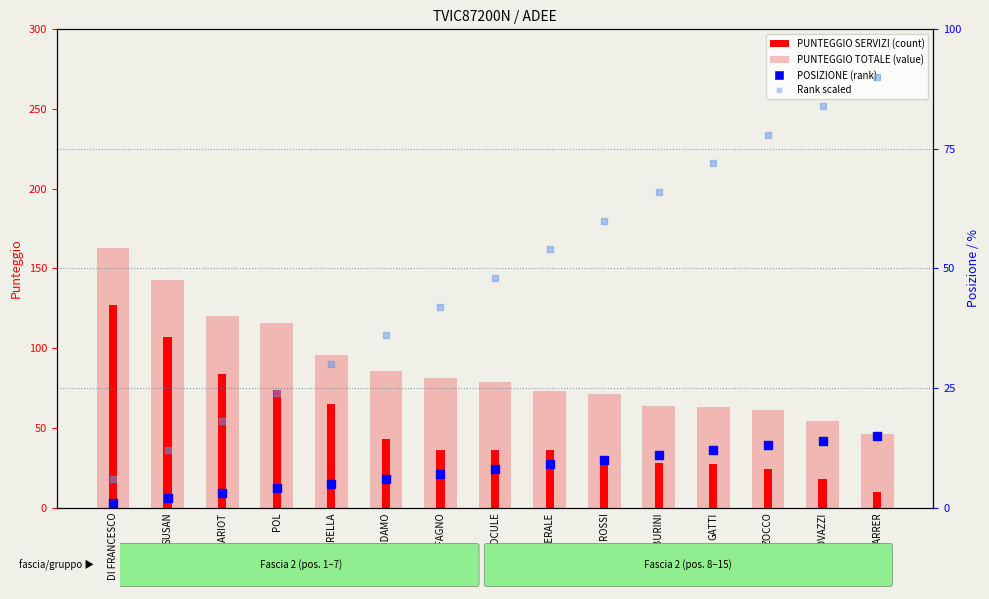

Which series reaches the maximum Y coordinate?

PUNTEGGIO TOTALE (value)